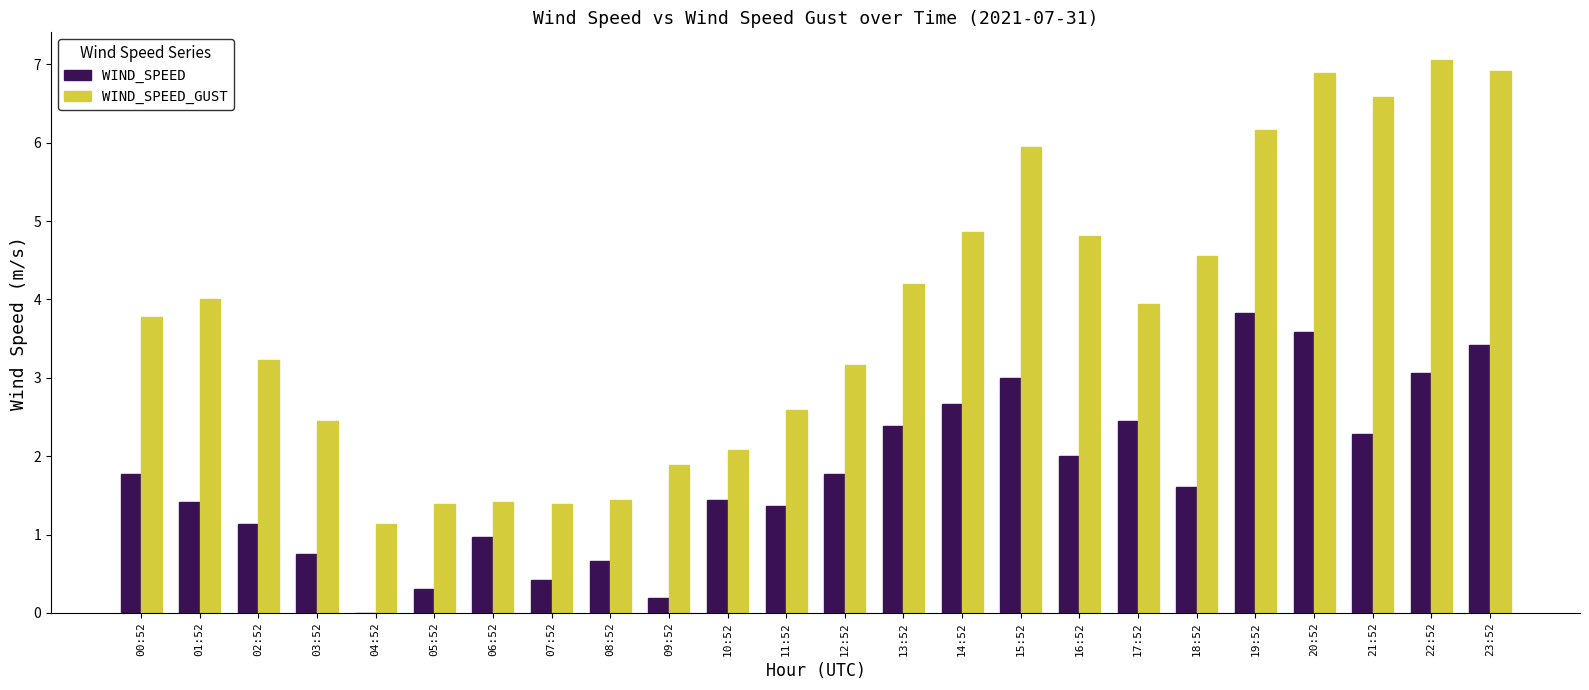

What are all the series names shown in the legend?

WIND_SPEED, WIND_SPEED_GUST